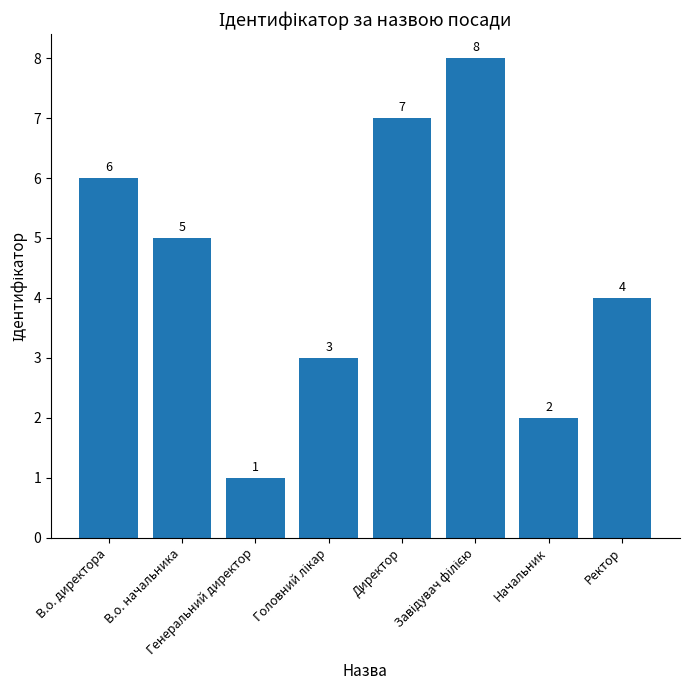

What is the sum of all values?

36